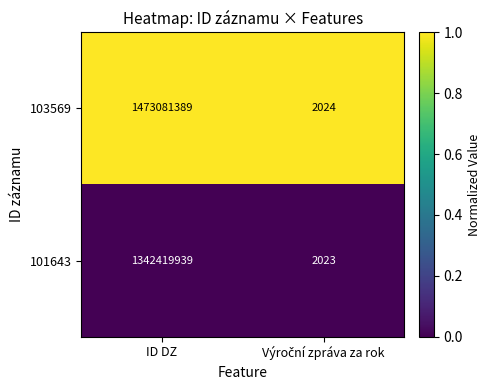

Which series has the largest total across all categories?

103569